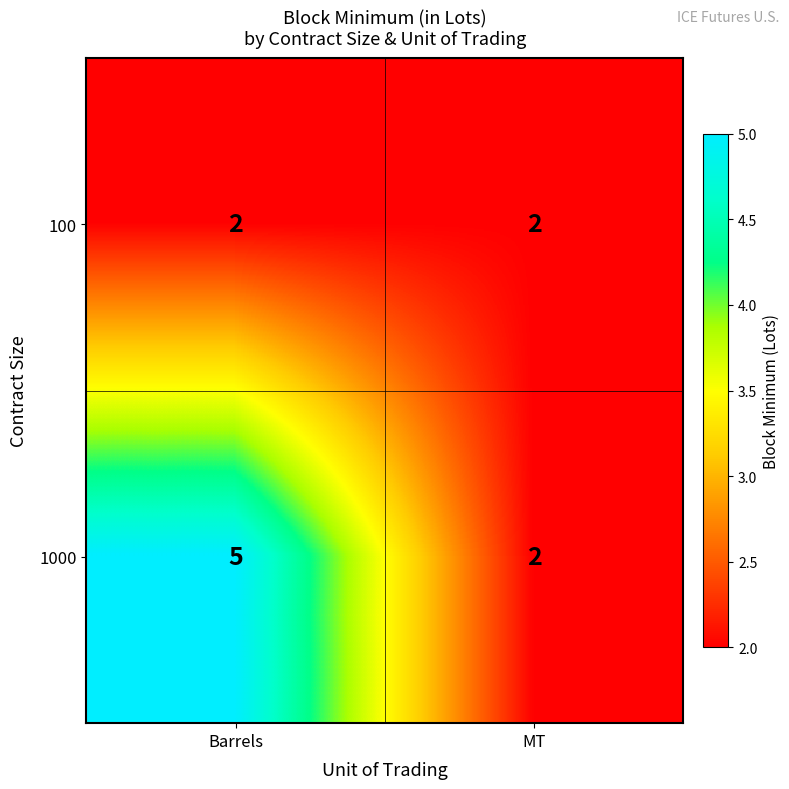

What is the total value across all series at MT?

4